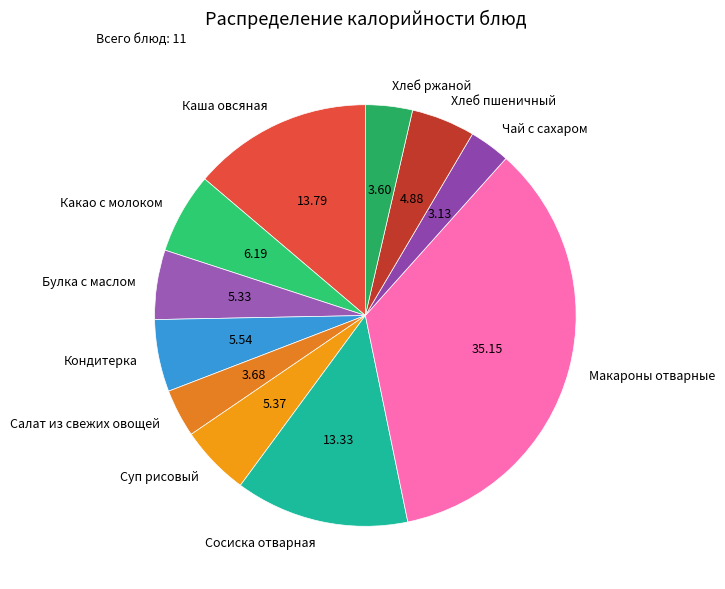

What is the largest slice in the pie chart?

Макароны отварные